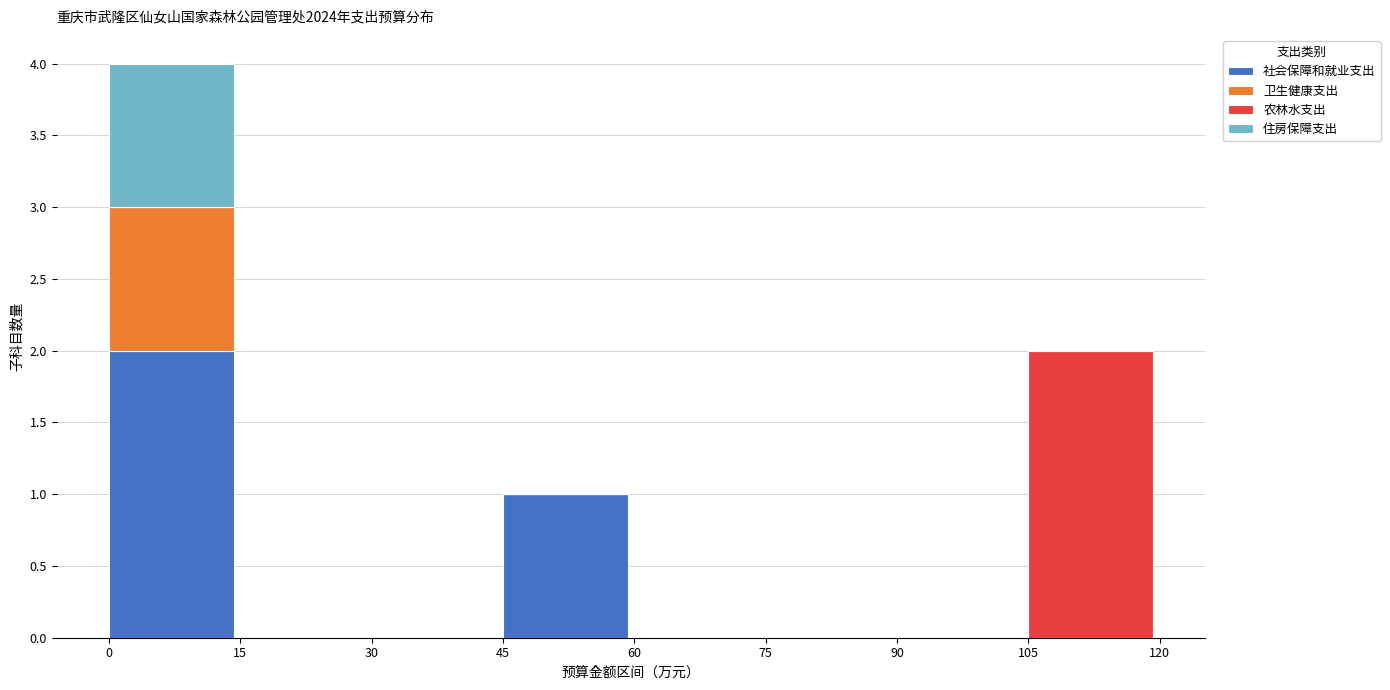

True or false: 社会保障和就业支出 has a value of 1 at 105.

False